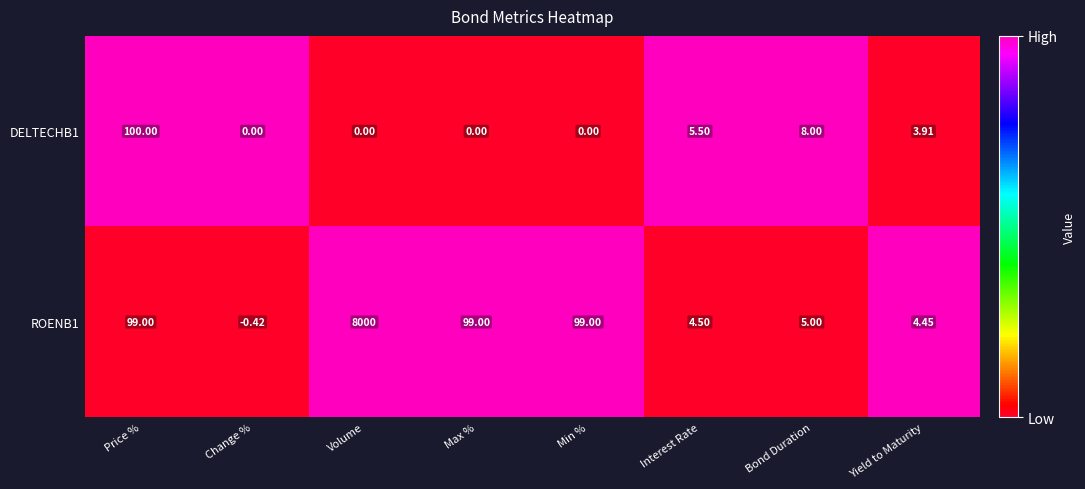

Is the value of DELTECHB1 at Max % greater than the value of ROENB1 at Max %?

No